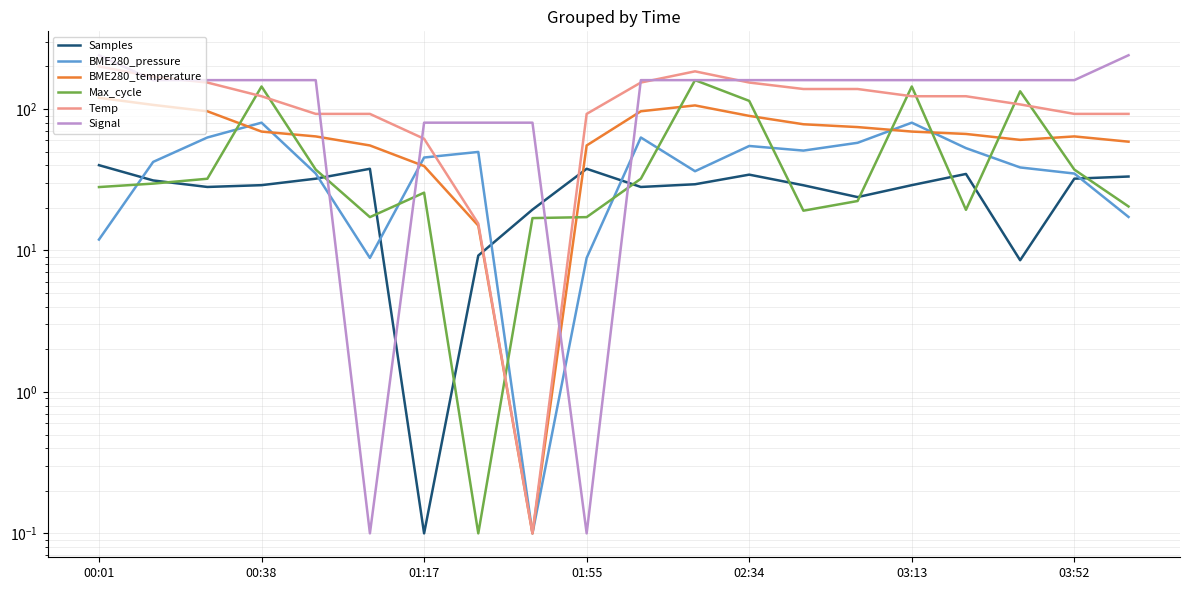

Which series ends up on top after the final intersection of Samples and Max_cycle?

Samples